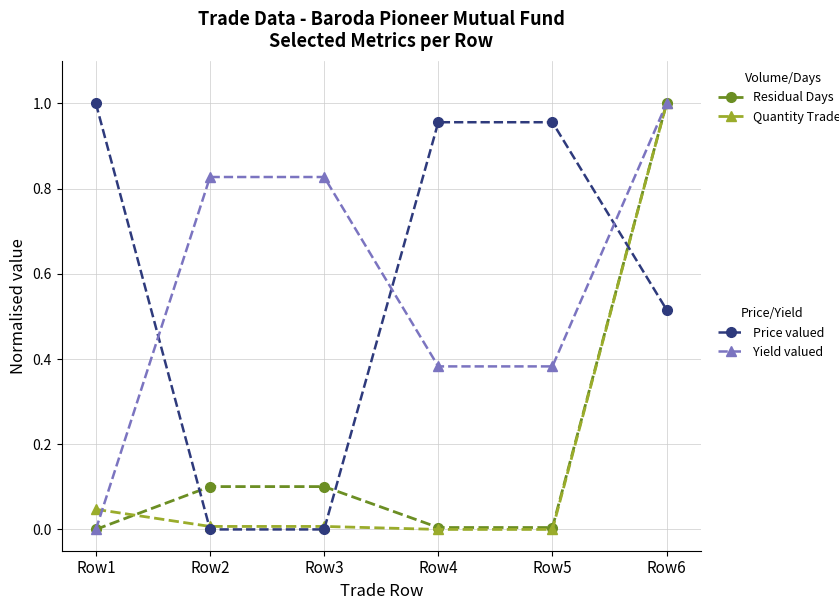

At which category is the sum across all series the highest?

Row6